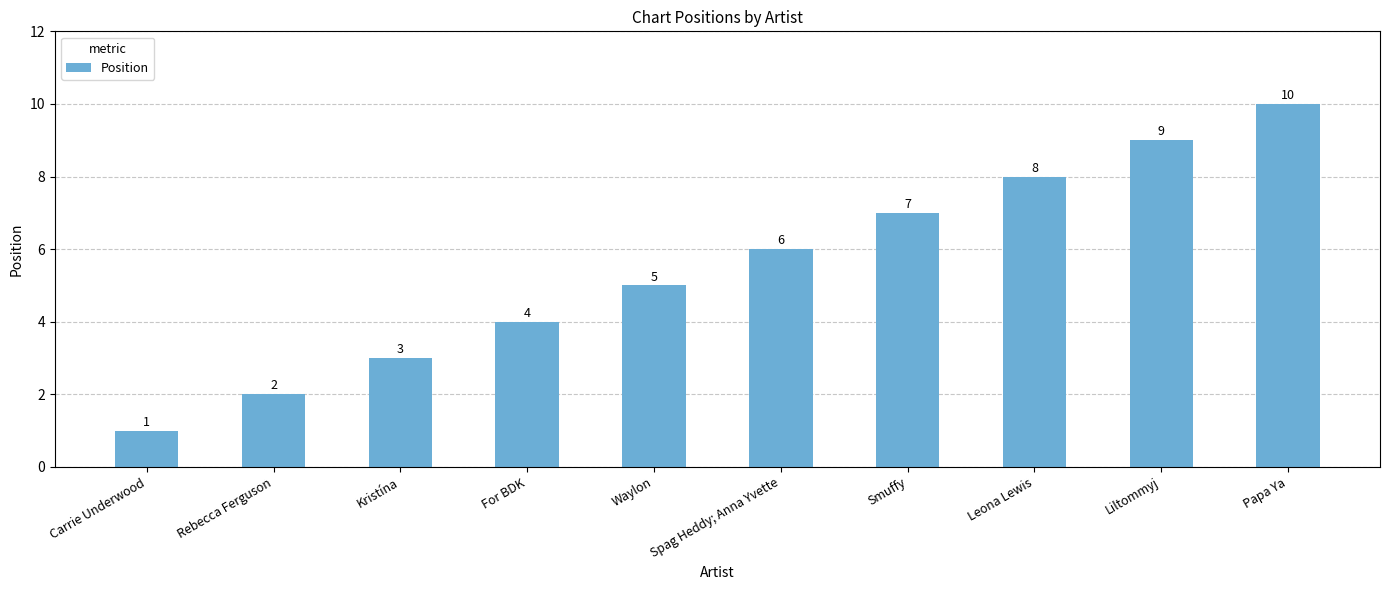

Is it true that the value at Leona Lewis is 8?

True